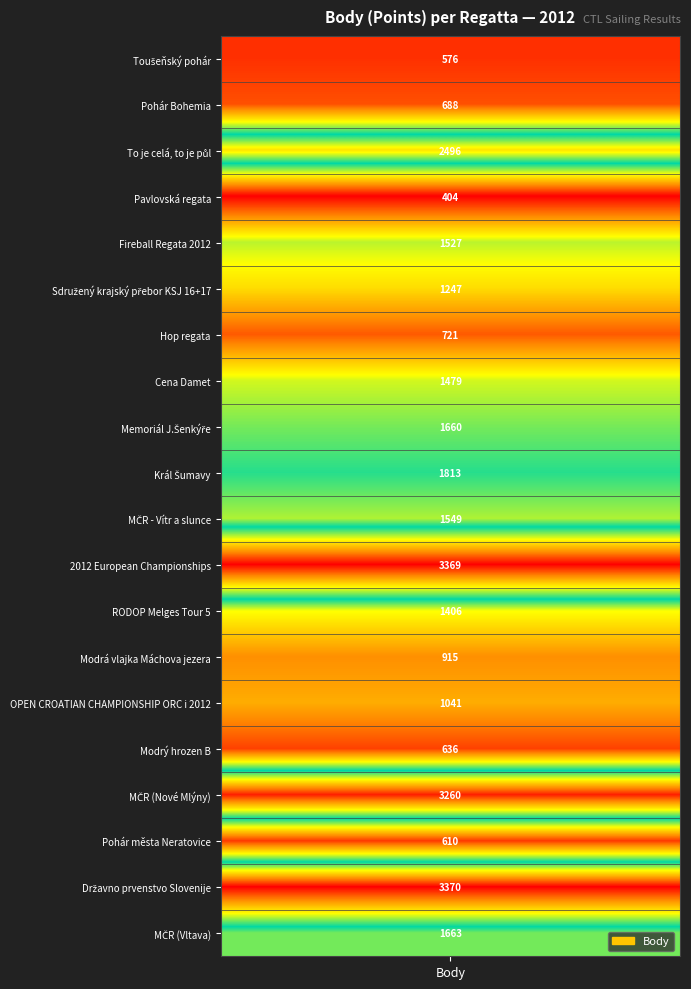

What is the smallest value displayed?

404